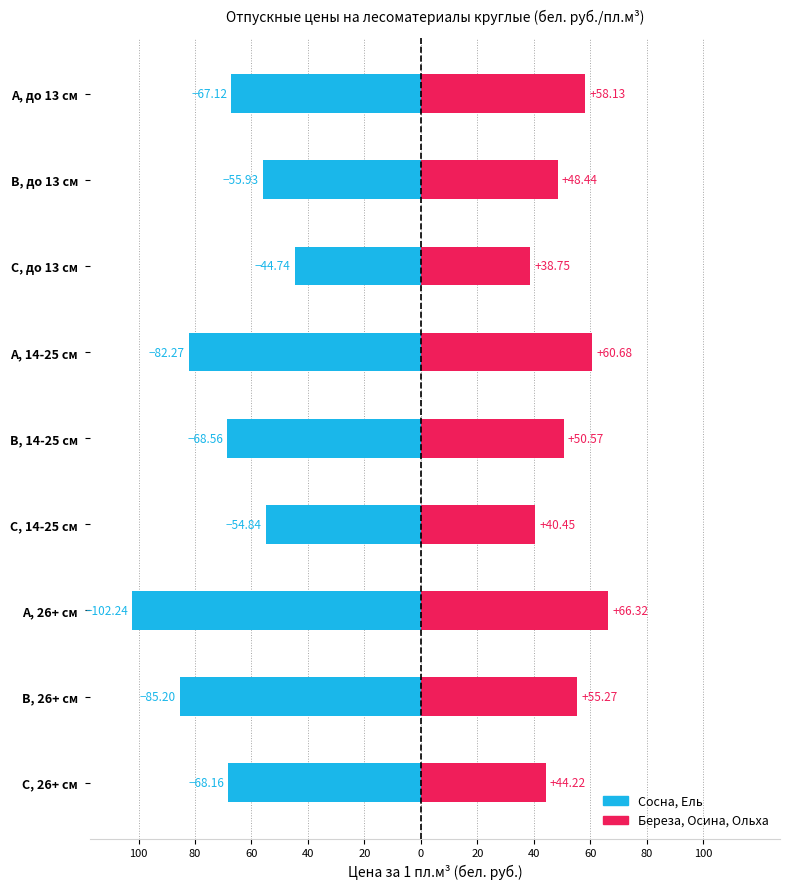

List the series in order of their peak value, lowest first.

Сосна, Ель, Береза, Осина, Ольха